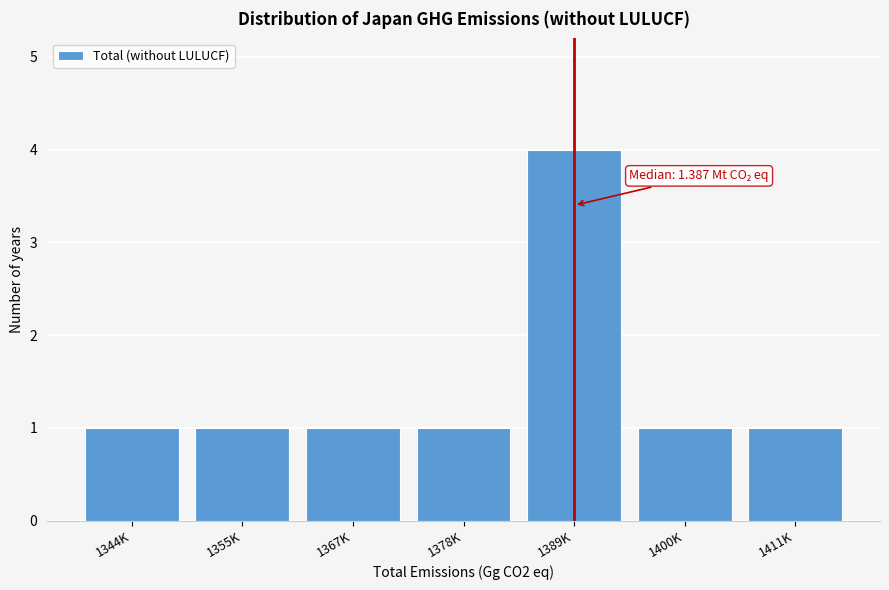

Reading left to right, what are all the values shown in this chart?

1	1	1	1	4	1	1